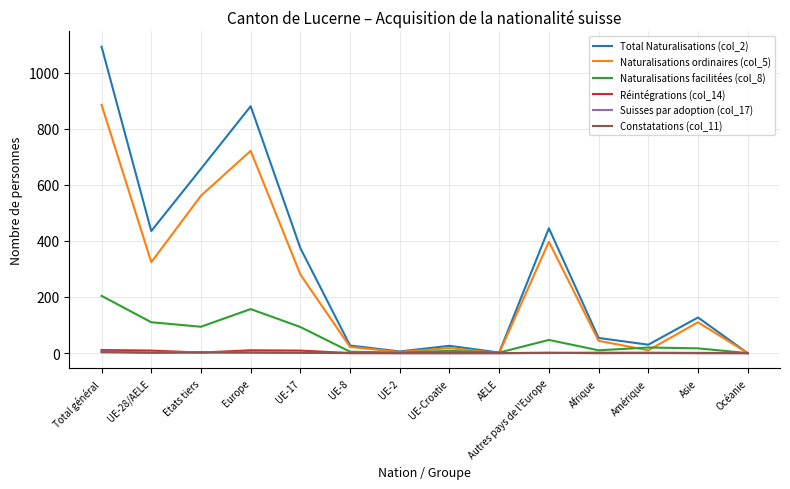

Is it true that Total Naturalisations (col_2) equals 374 at UE-17?

True